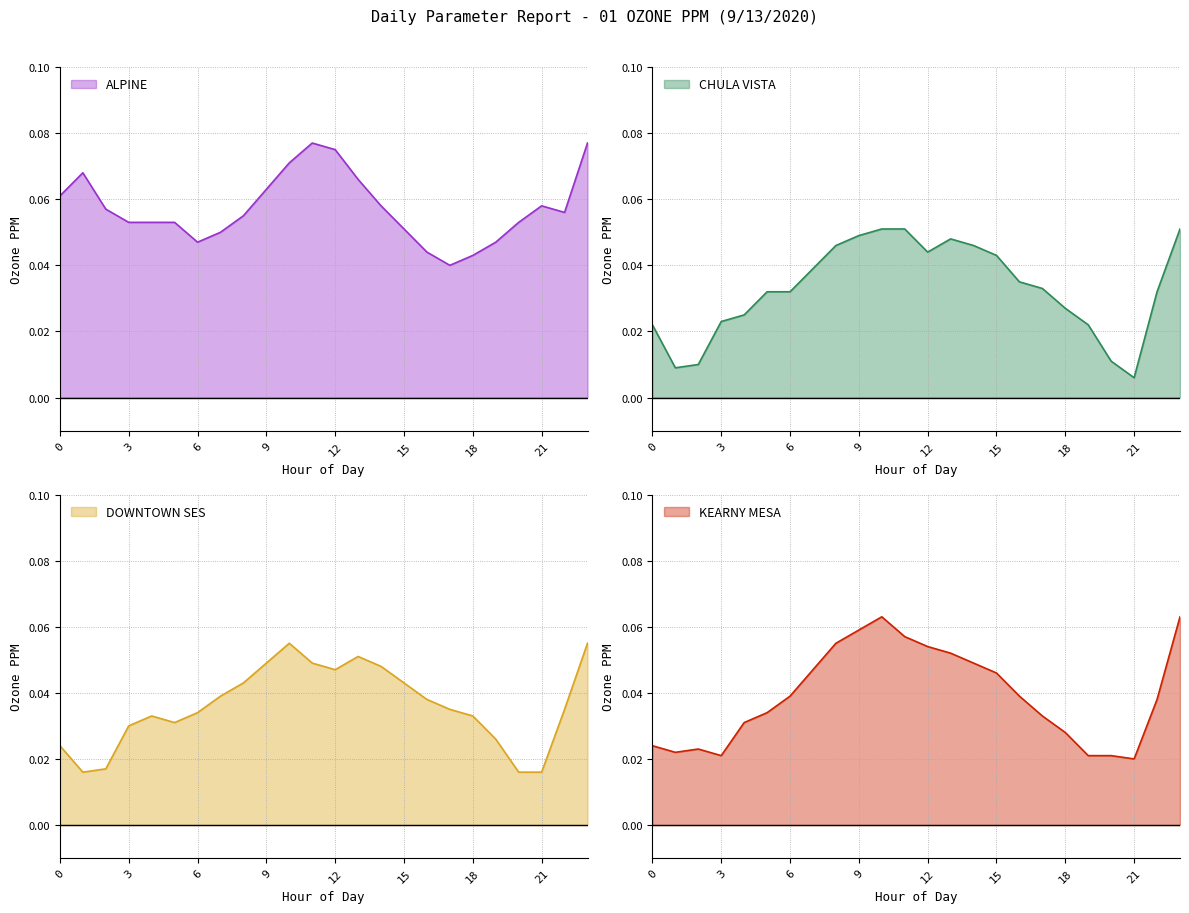

Which series has the largest range (max minus min)?

CHULA VISTA